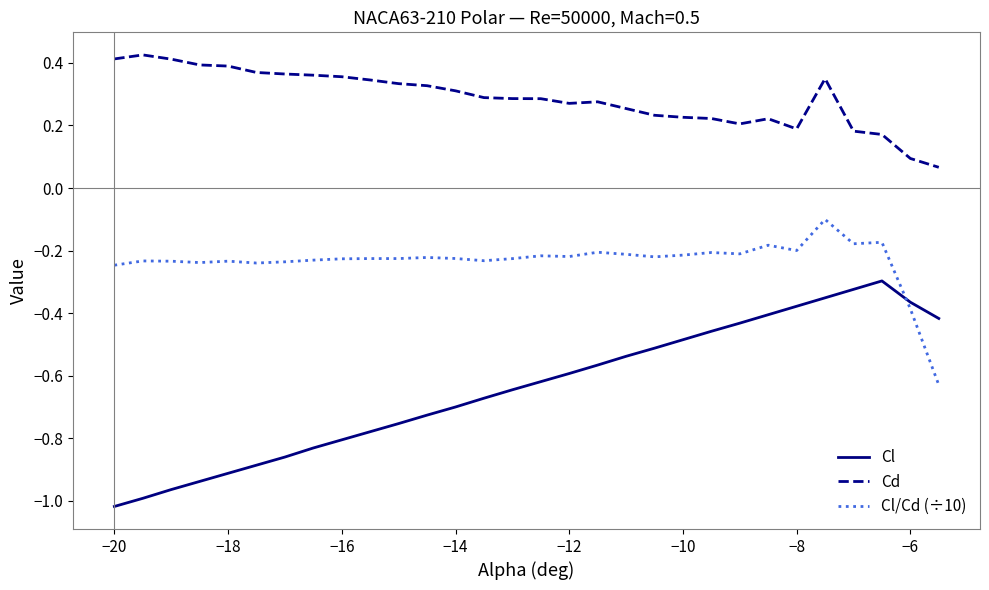

Which series has the largest range (max minus min)?

Cl